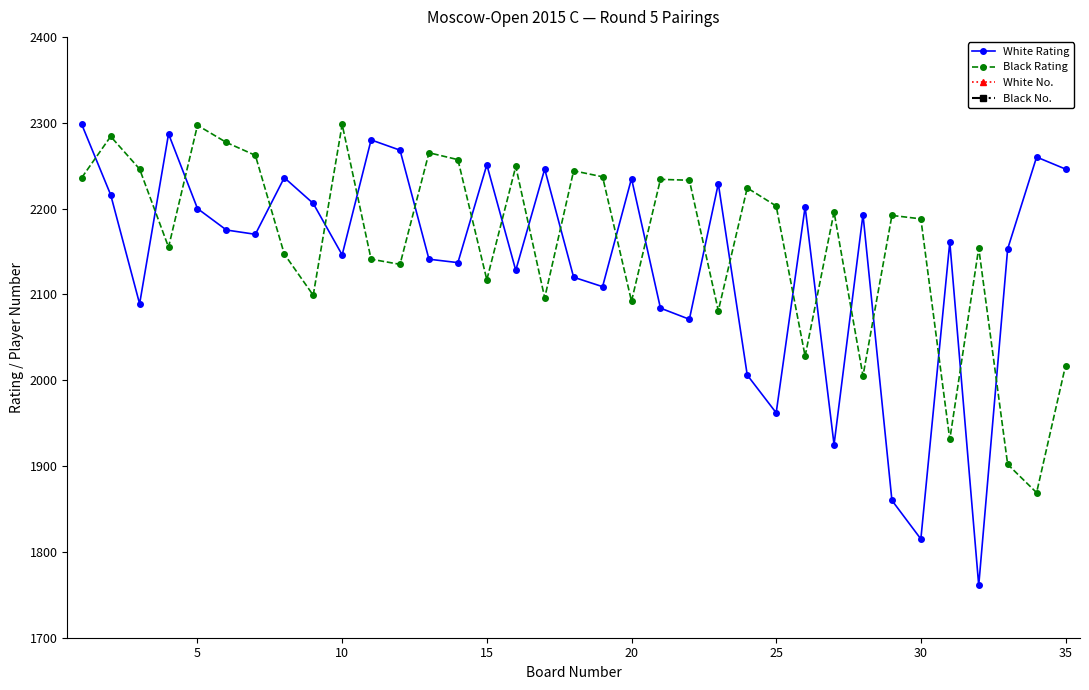

True or false: Black Rating has a value of 898 at 20.

False